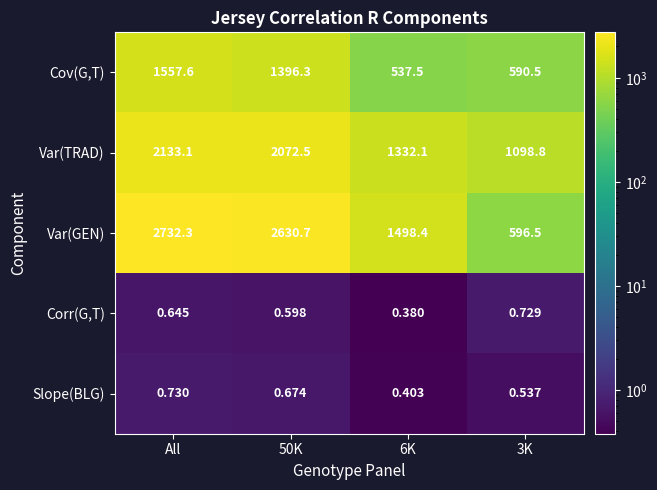

At which category is the sum across all series the highest?

All